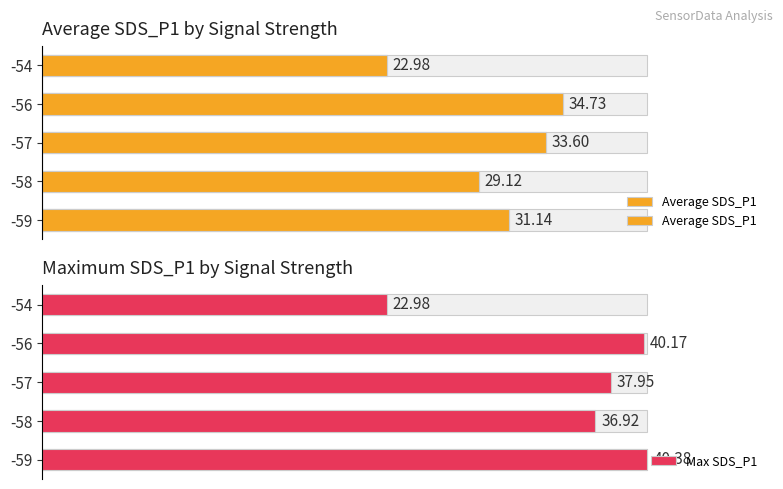

Which series has the largest total across all categories?

Max SDS_P1